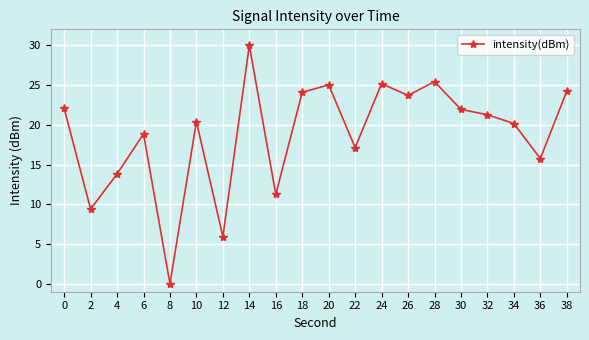

Between 12 and 10, which is larger?

10